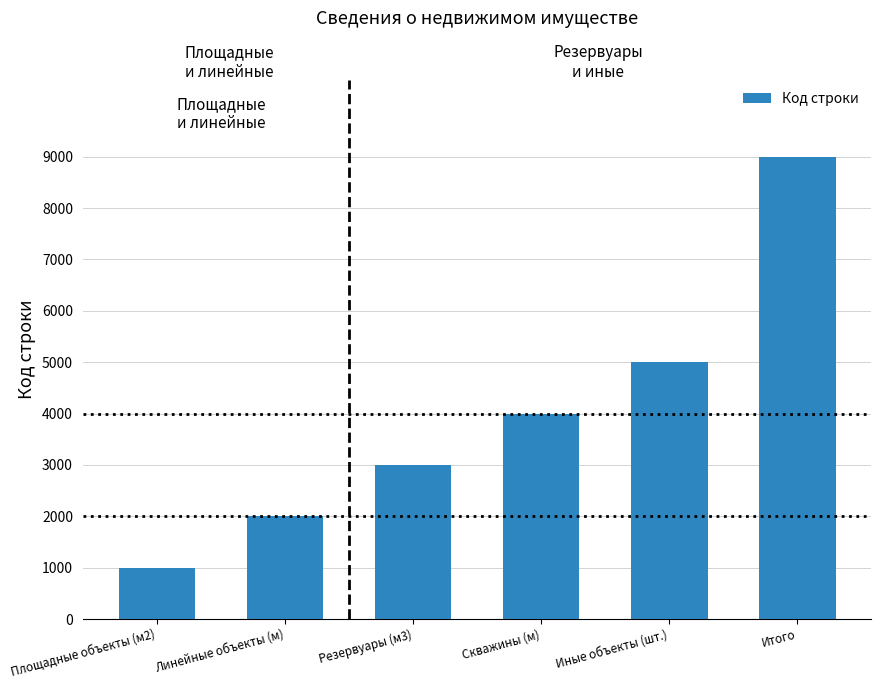

What is the average value?

4000